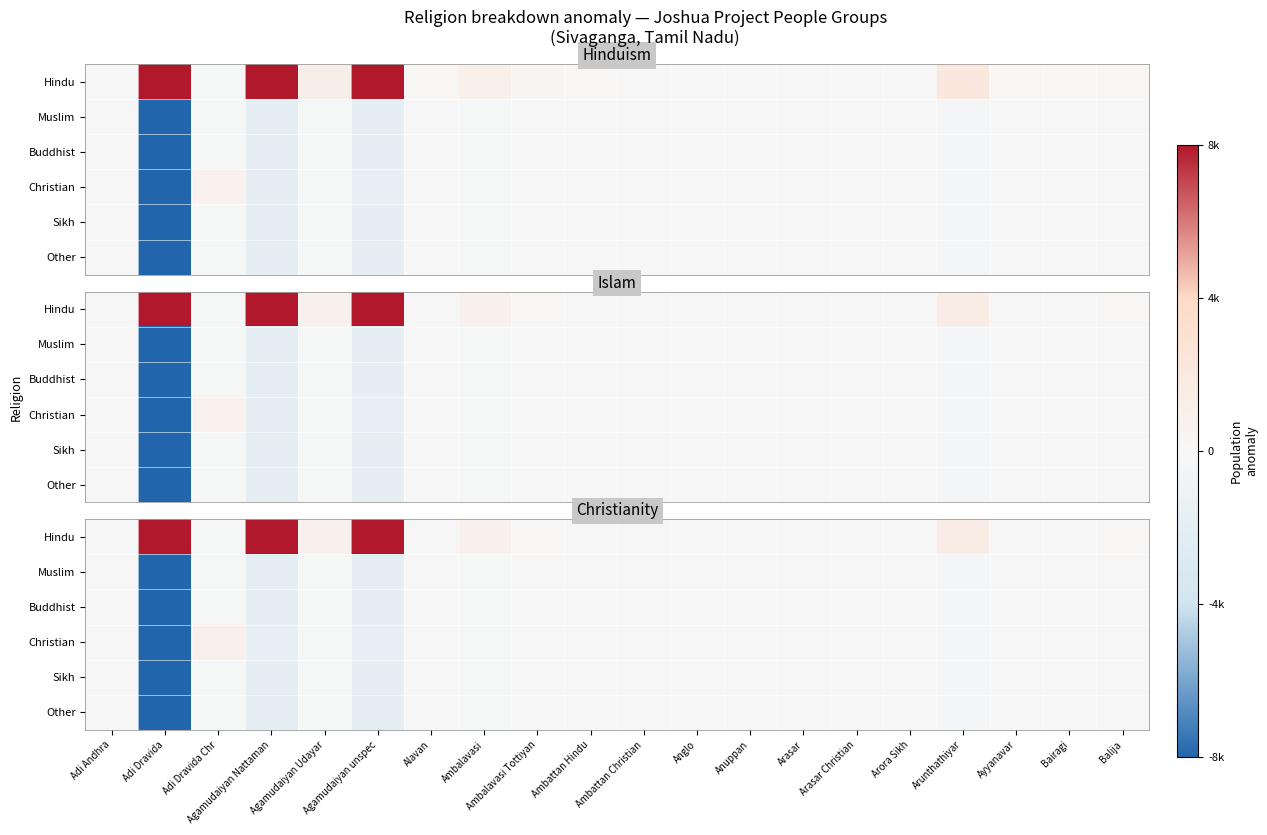

How many series are shown in this chart?

6